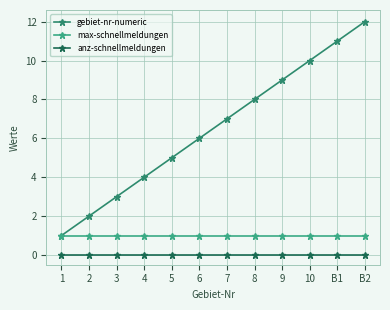

What is the minimum value for max-schnellmeldungen?

1